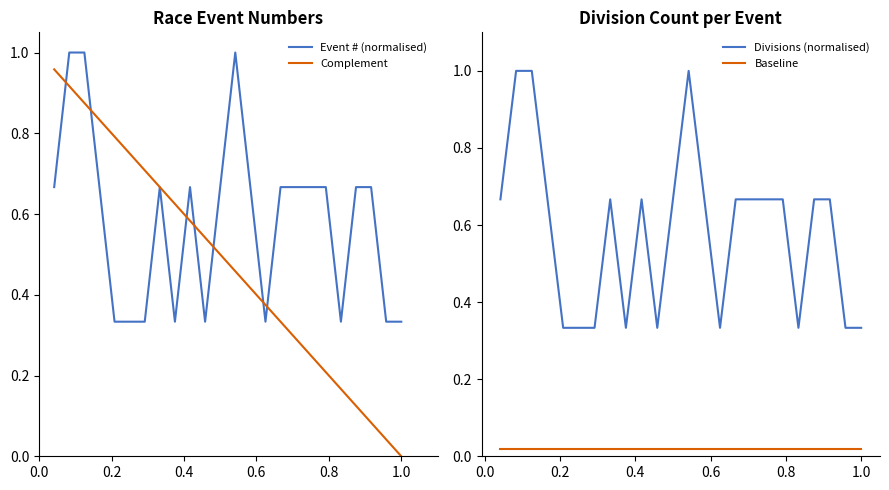

How many series are shown in this chart?

4